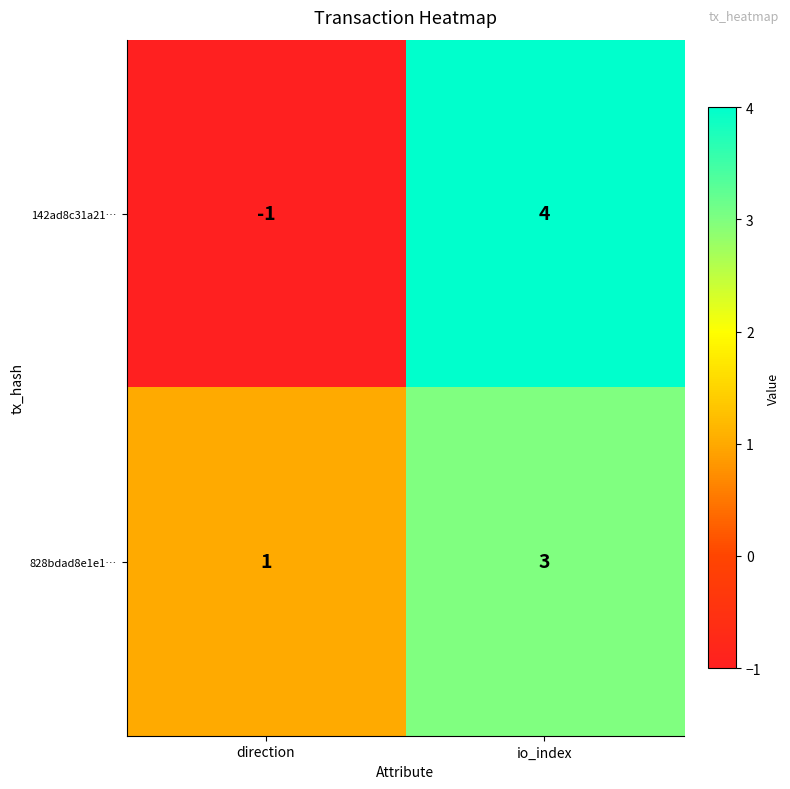

Which category has the lowest value in the 142ad8c31a21… series?

direction